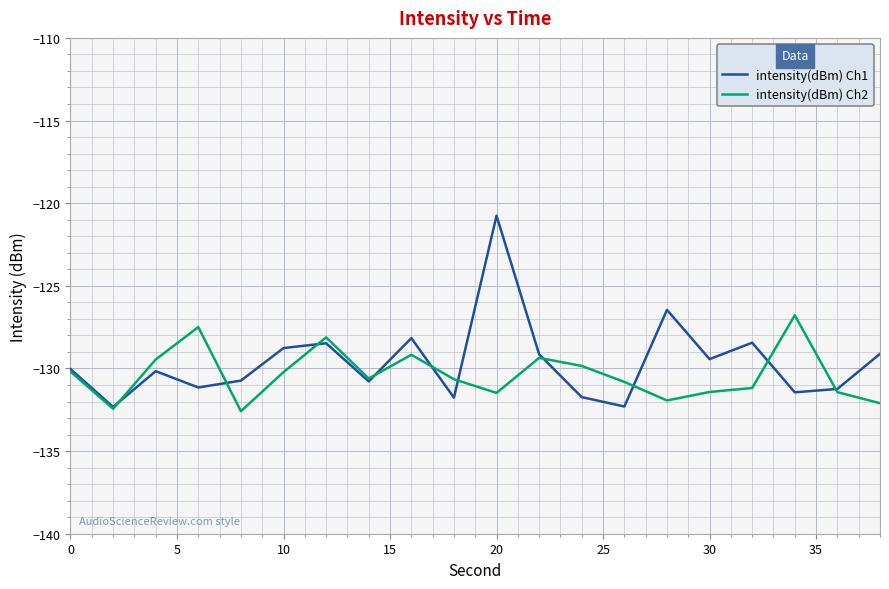

Which series has the largest range (max minus min)?

intensity(dBm) Ch1